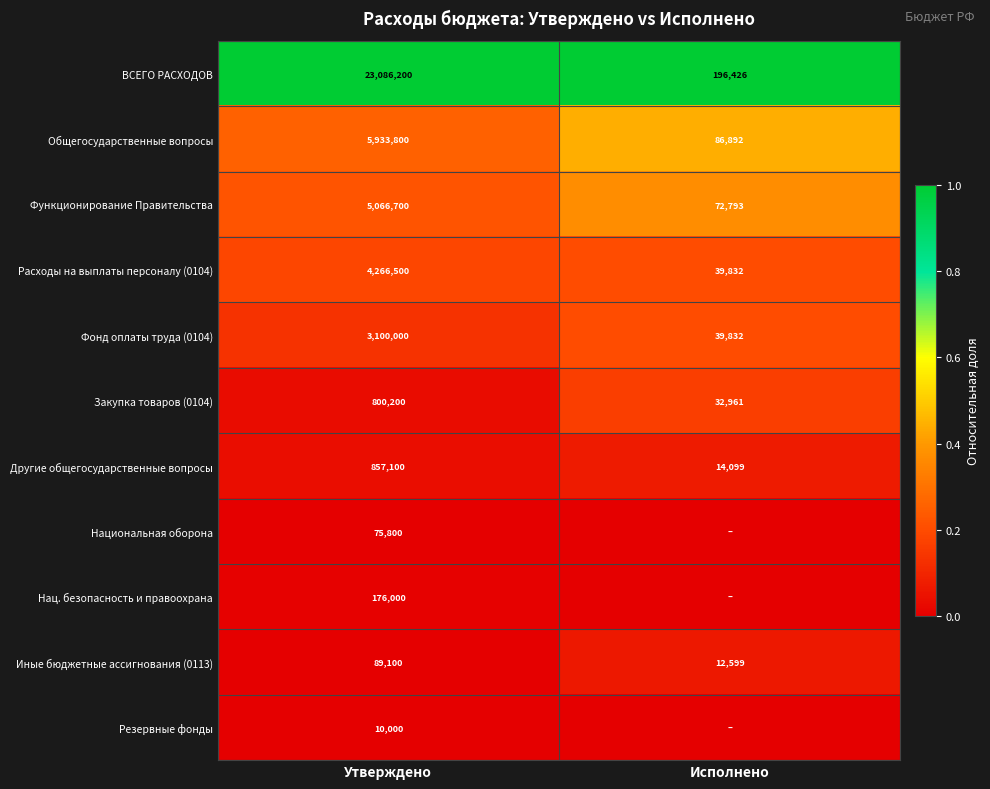

What is the minimum value for ВСЕГО РАСХОДОВ?

196426